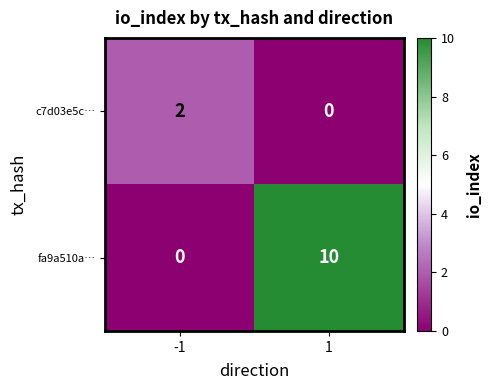

What is the sum of the fa9a510a… values at 1 and -1?

10